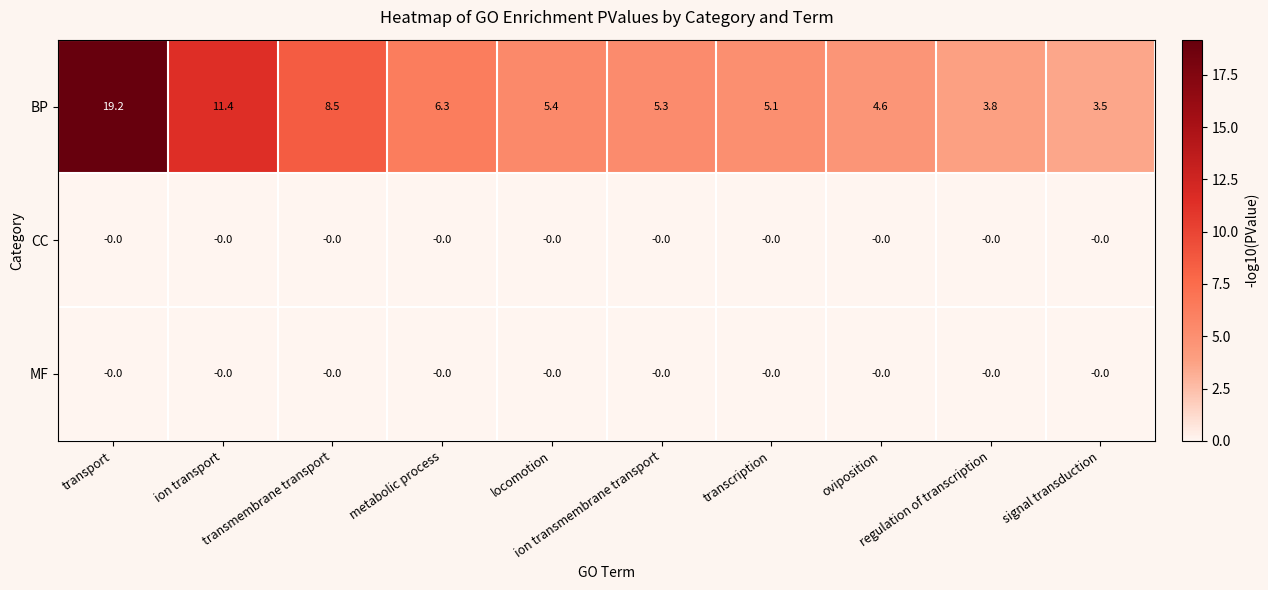

What is the greatest value displayed?

19.2